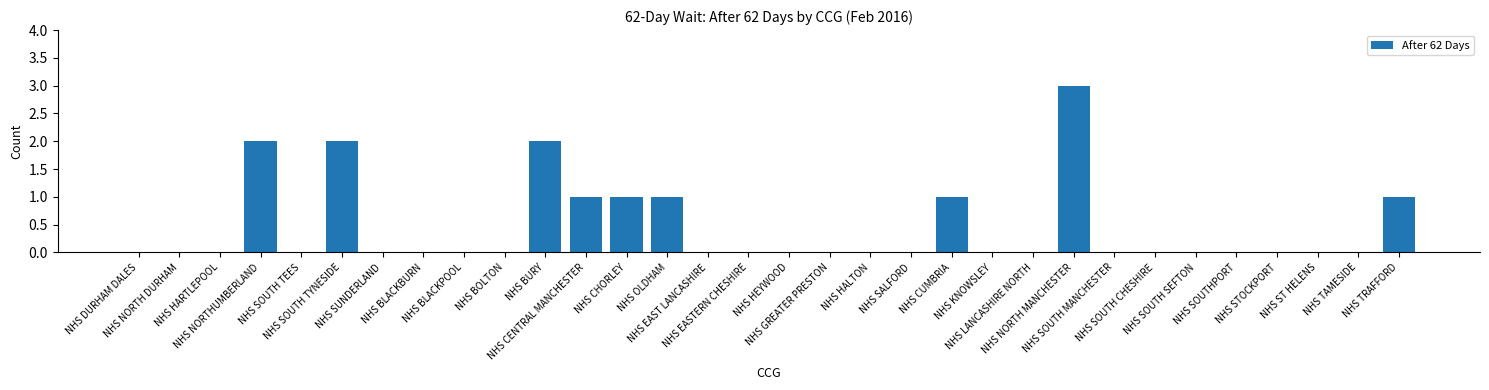

What is the maximum value shown in the chart?

3